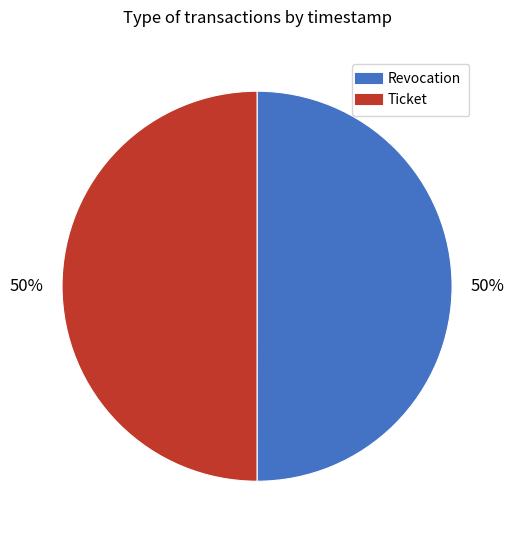

Is the sum of Ticket and Revocation greater than half?

Yes